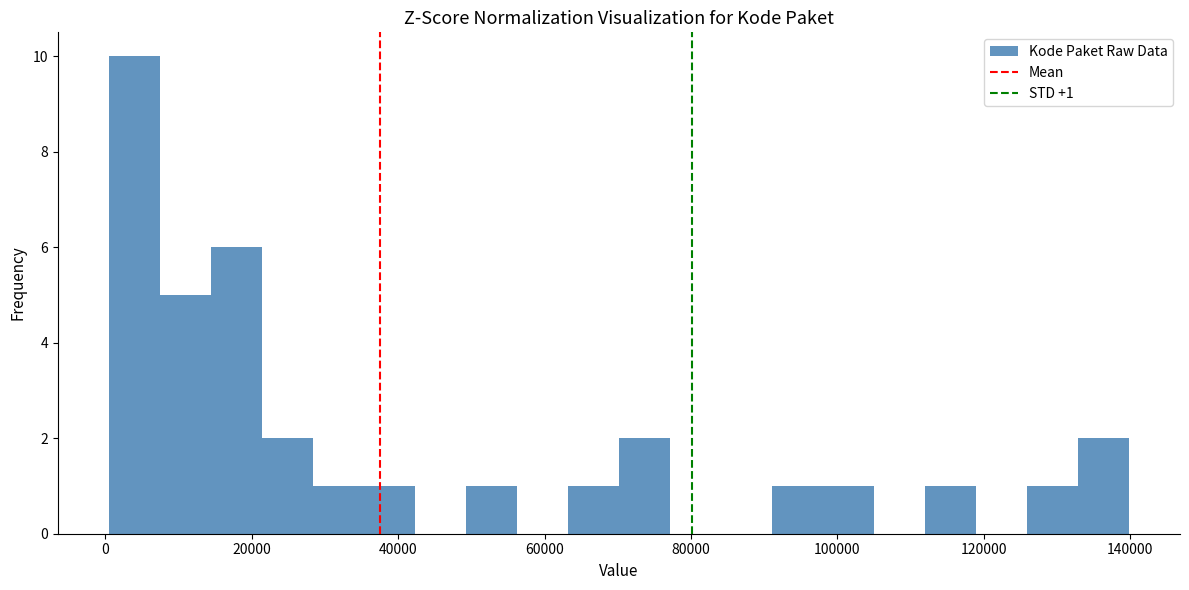

Around what value on the x-axis is the tallest bar? Give the approximate position of its centre, as read against the axis.

4000